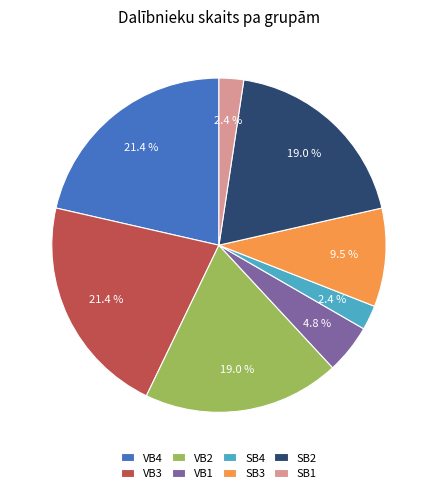

Which has a higher value, SB2 or SB1?

SB2